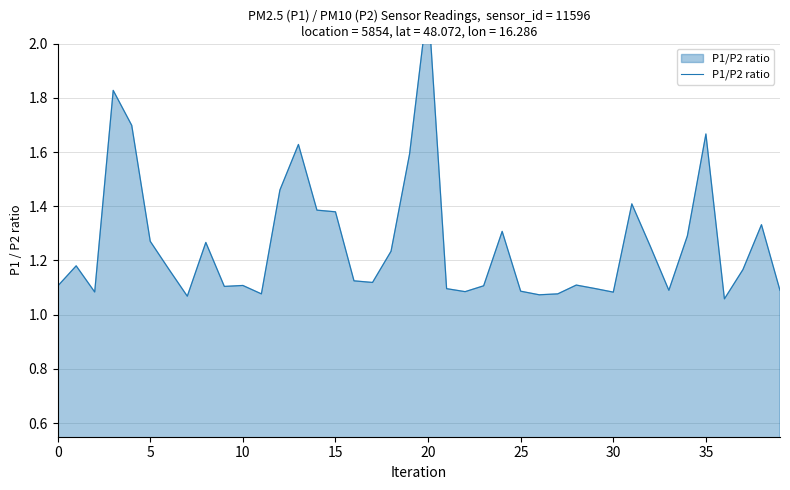

Reading left to right, what are all the values shown in this chart?

1.1	1.2	1.1	1.8	1.7	1.3	1.2	1.1	1.3	1.1	1.1	1.1	1.5	1.6	1.4	1.4	1.1	1.1	1.2	1.6	2.2	1.1	1.1	1.1	1.3	1.1	1.1	1.1	1.1	1.1	1.1	1.4	1.3	1.1	1.3	1.7	1.1	1.2	1.3	1.1